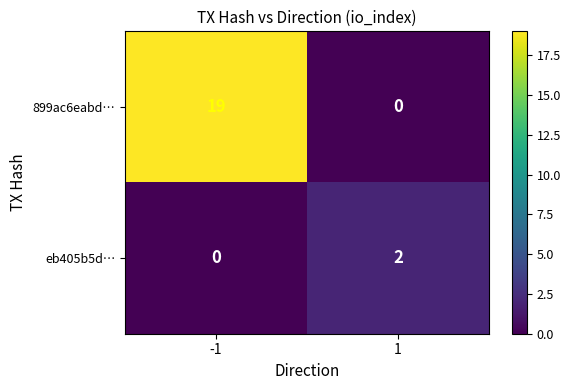

Which series changed the most between -1 and 1?

899ac6eabd…